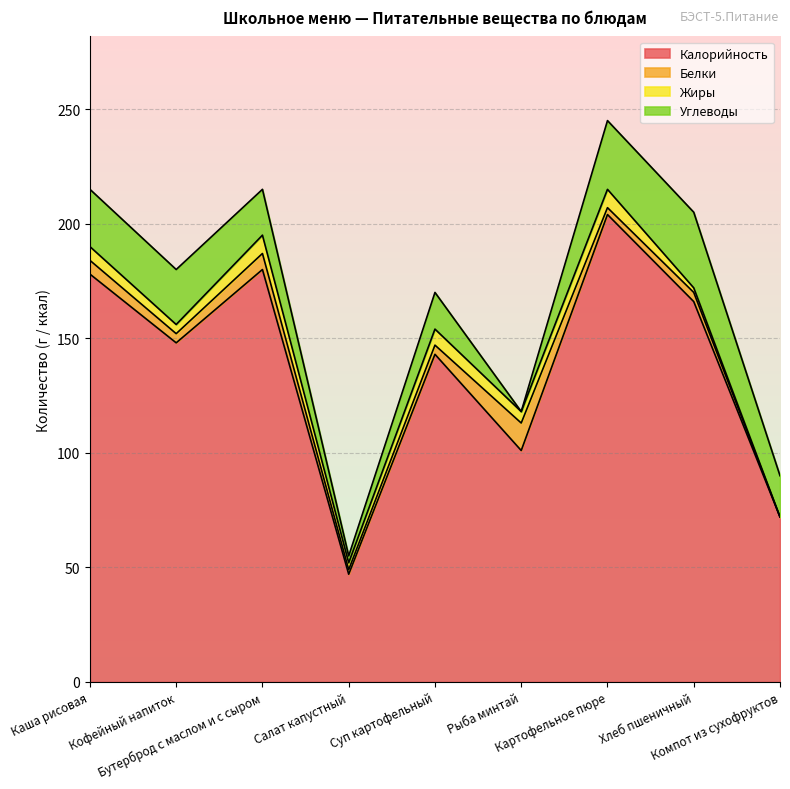

True or false: Калорийность has more than 2 interior local peaks.

True